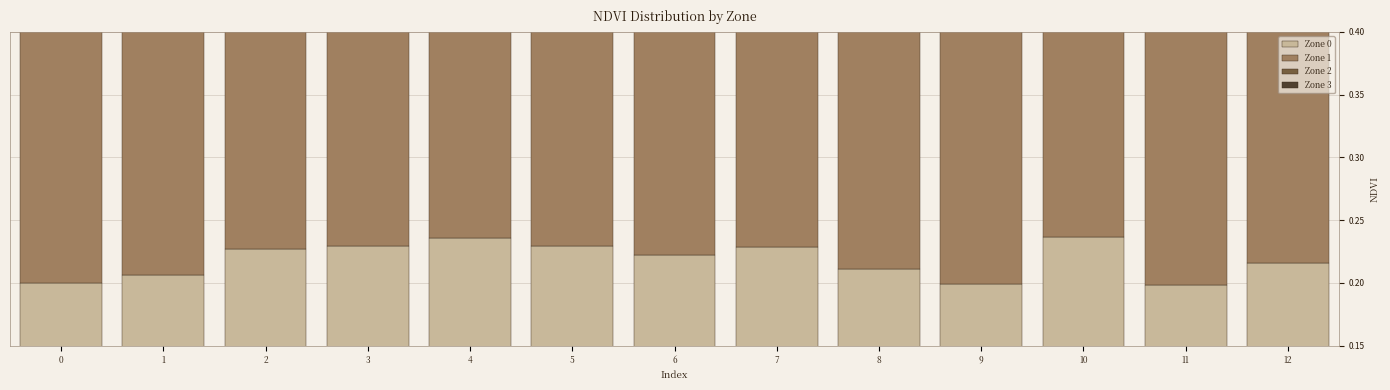

What are all the series names shown in the legend?

Zone 0, Zone 1, Zone 2, Zone 3